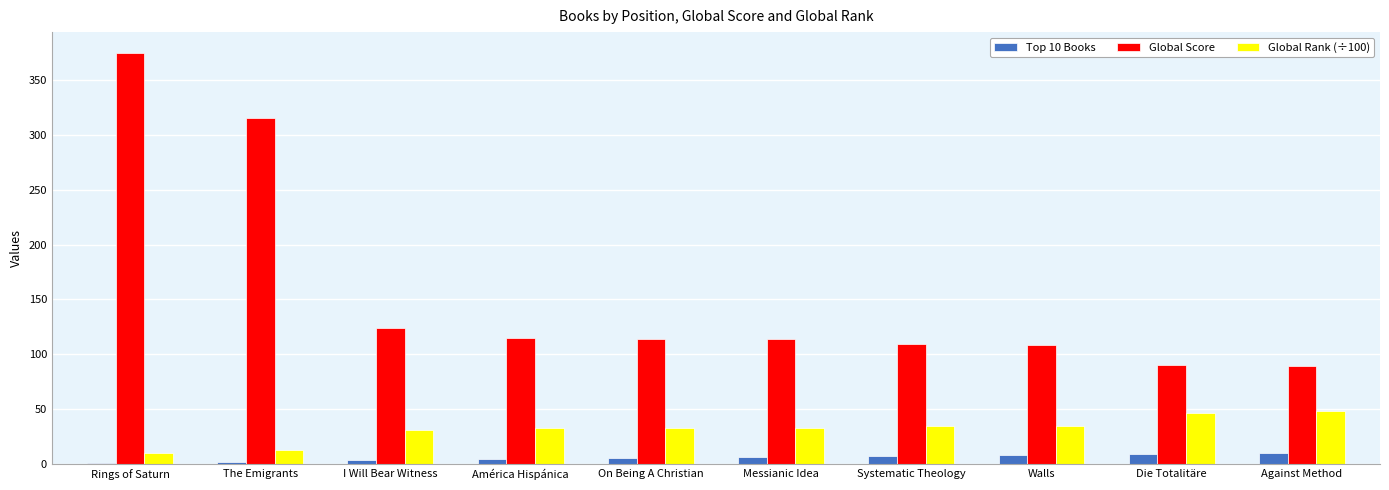

What is the maximum value shown in the chart?

375.0